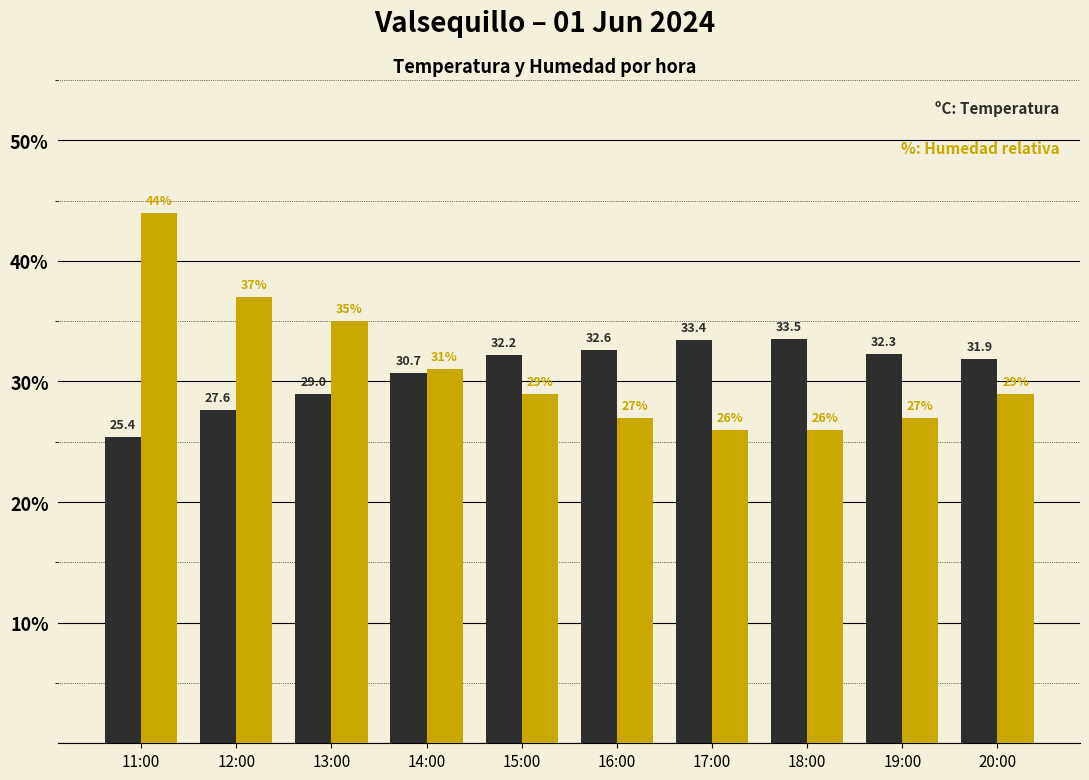

How many series are shown in this chart?

2